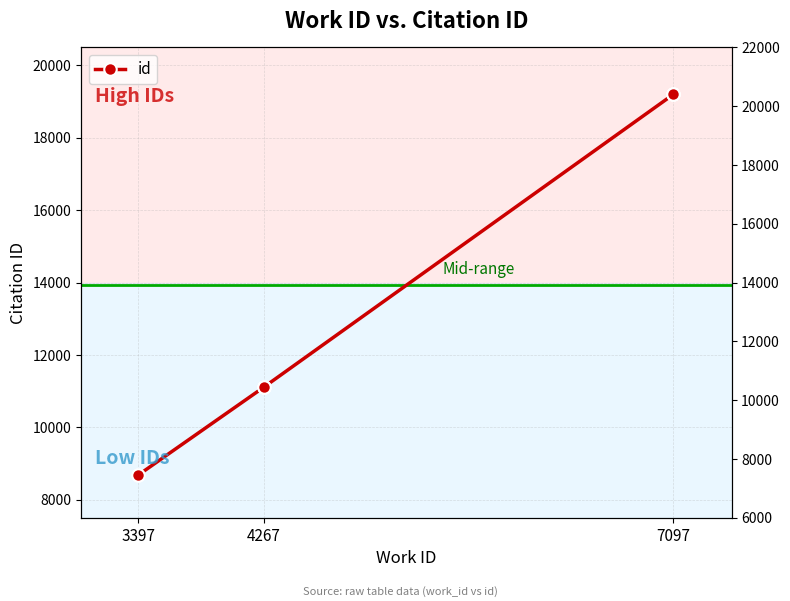

What is the change in value from 3397 to 7097?

+10515